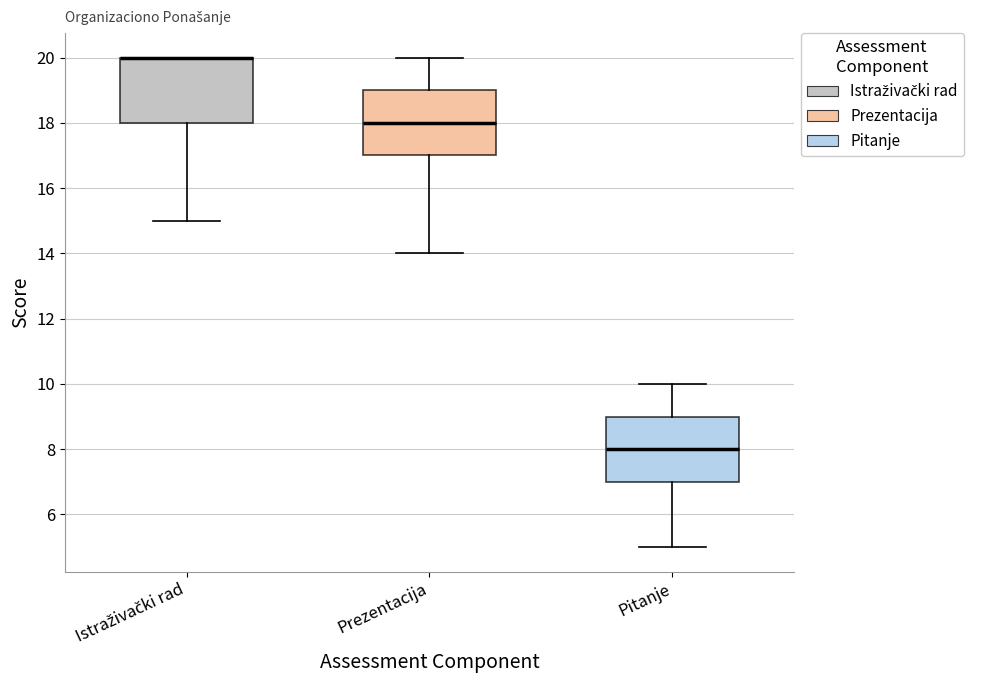

Reading left to right, read every box against the y-axis: the position of its median line, the range the box covers, and the ends of its whiskers. The values are not printed on the chart, so give them approximately, as read against the axis.

Istraživački rad: median 20 (drawn on the box's upper edge), box 18 to 20, whiskers 15 to 20
Prezentacija: median 18, box 17 to 19, whiskers 14 to 20
Pitanje: median 8, box 7 to 9, whiskers 5 to 10